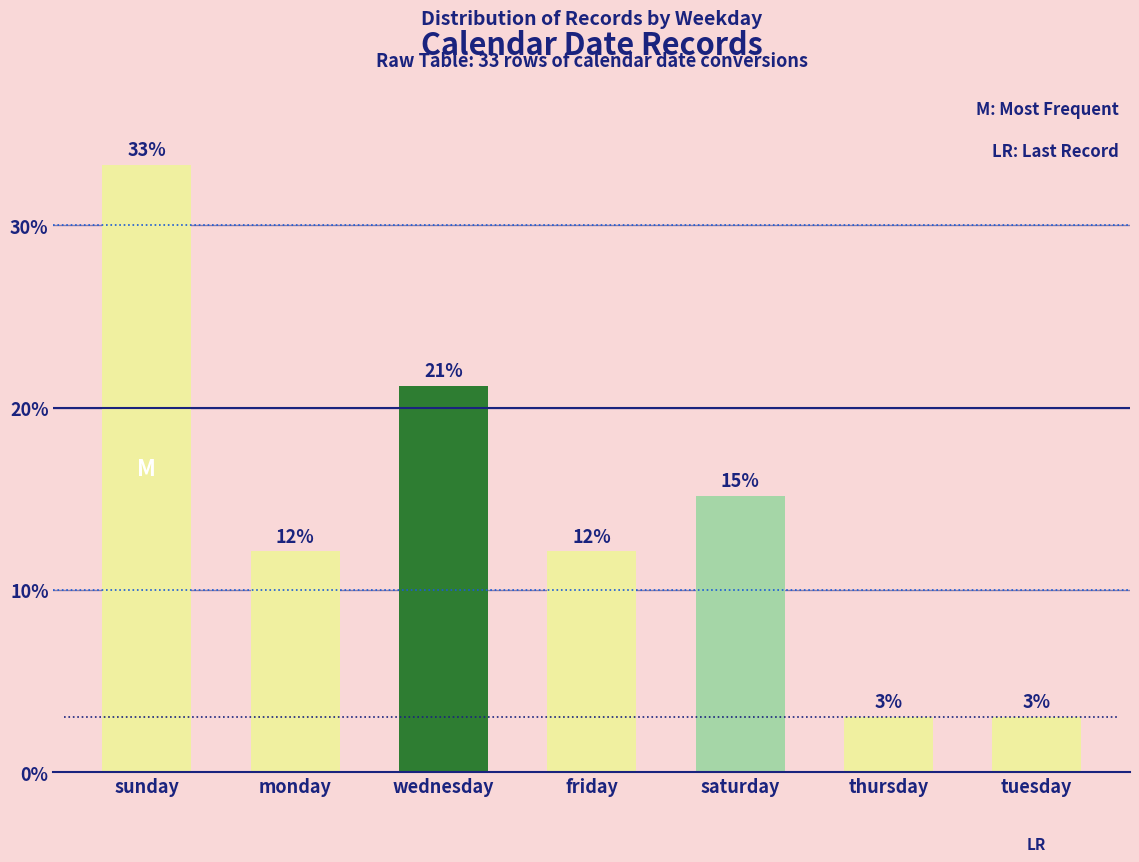

What is the average value?

14.3